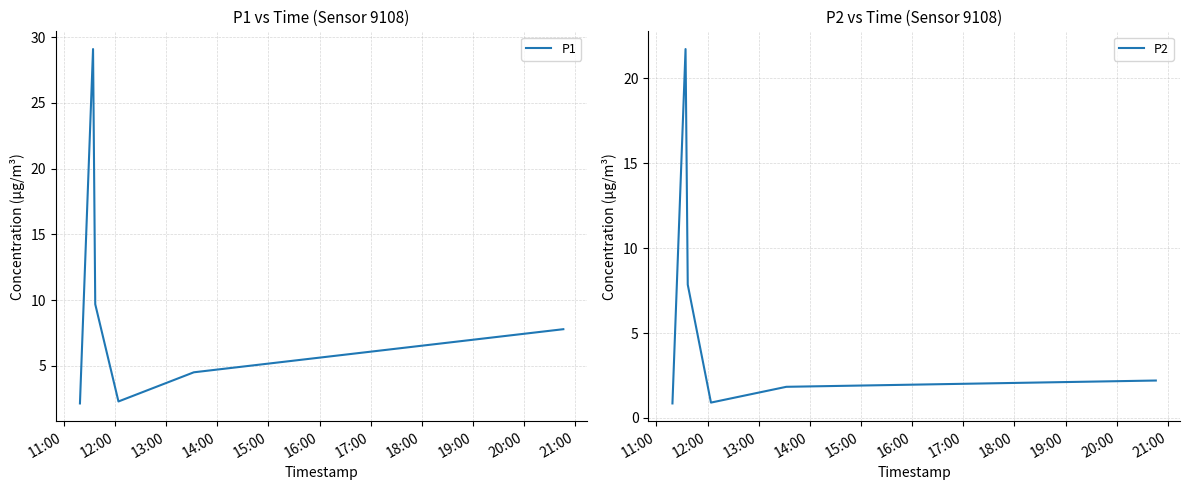

What is the highest value of the P2 series?

21.7